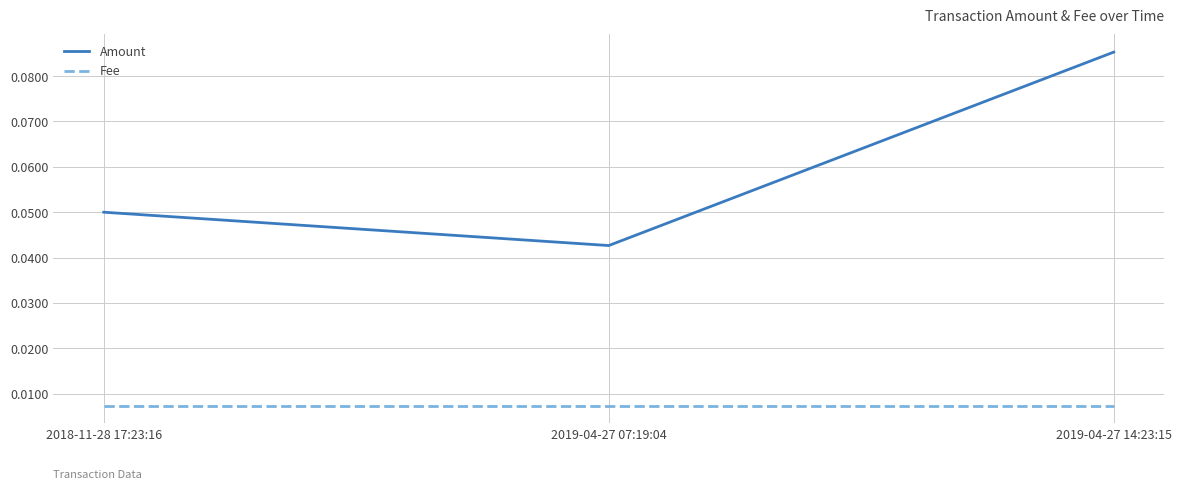

Which category has the highest value in the Amount series?

2019-04-27 14:23:15